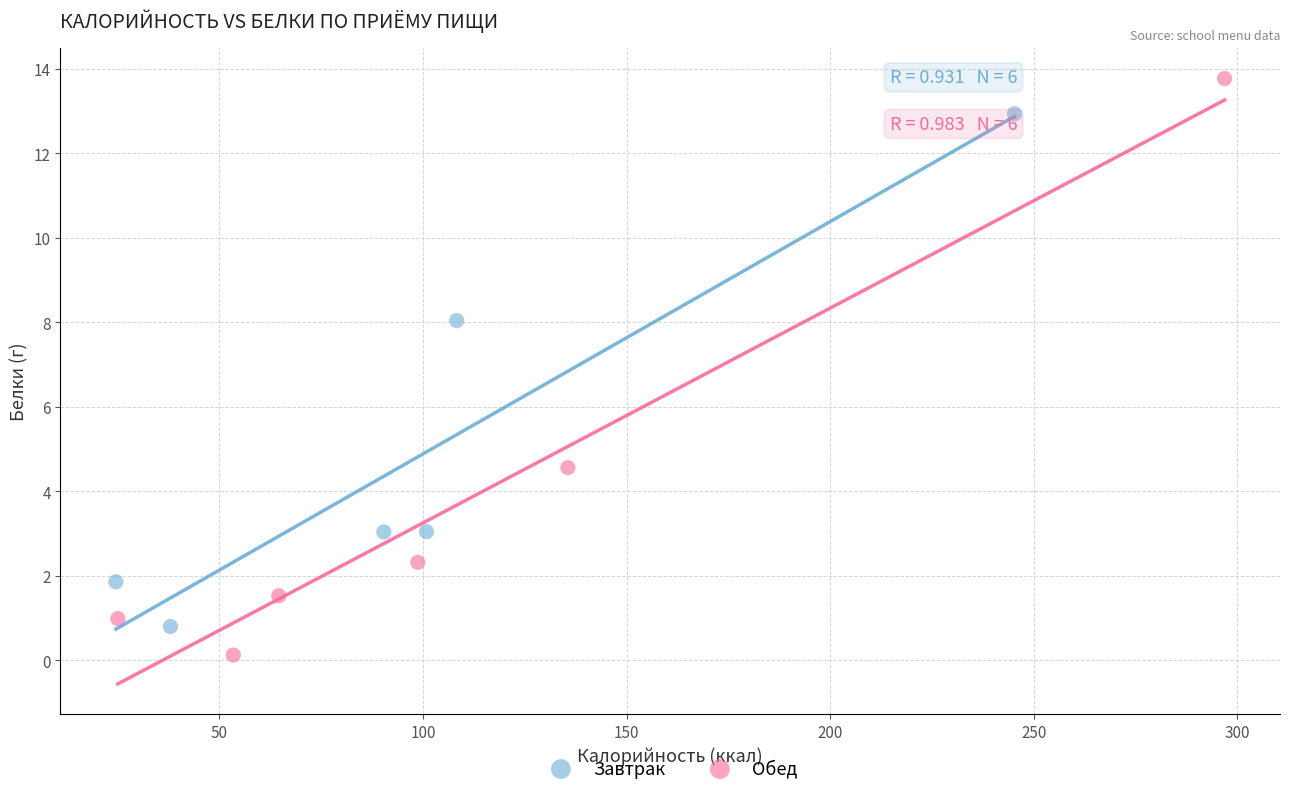

Which series reaches the minimum Y coordinate?

Обед